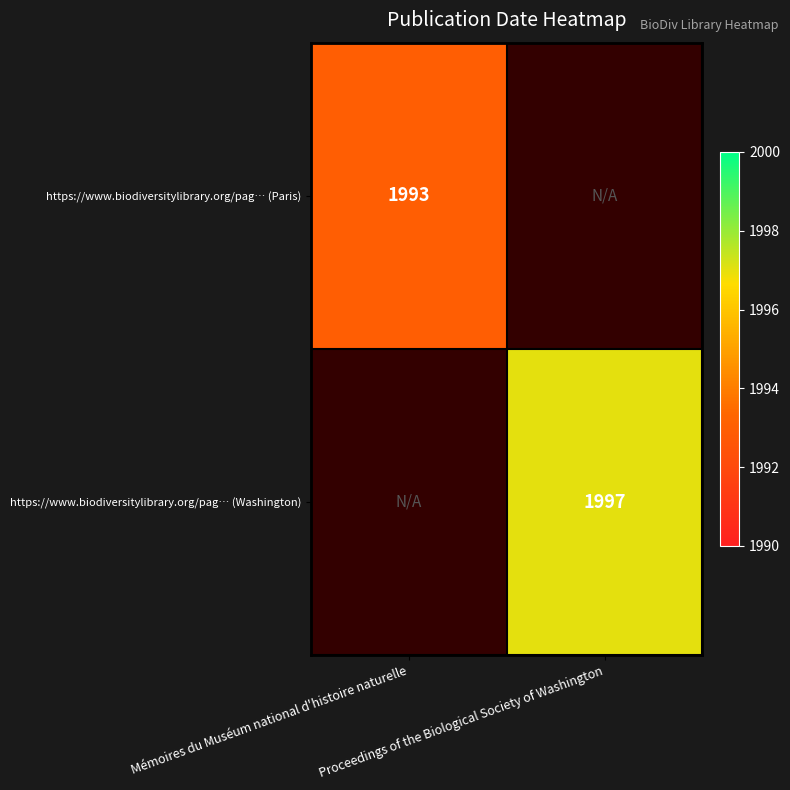

Rank the categories by https://www.biodiversitylibrary.org/pag… (Washington) value from lowest to highest.

Mémoires du Muséum national d'histoire naturelle, Proceedings of the Biological Society of Washington